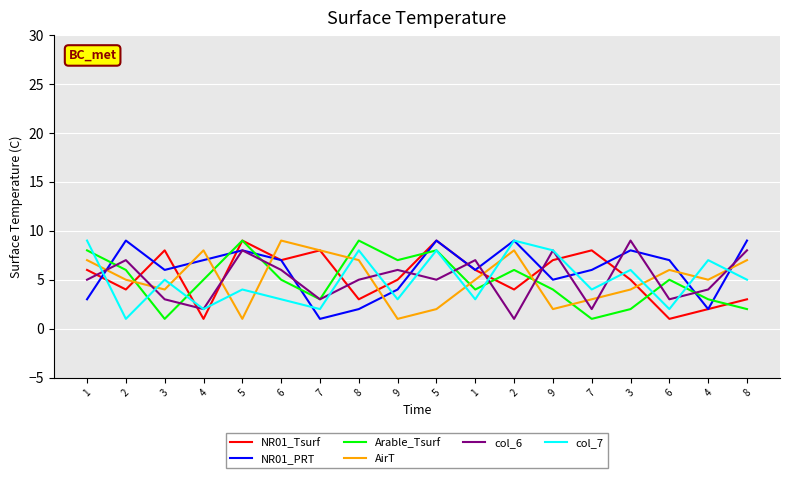

What are all the series names shown in the legend?

NR01_Tsurf, NR01_PRT, Arable_Tsurf, AirT, col_6, col_7